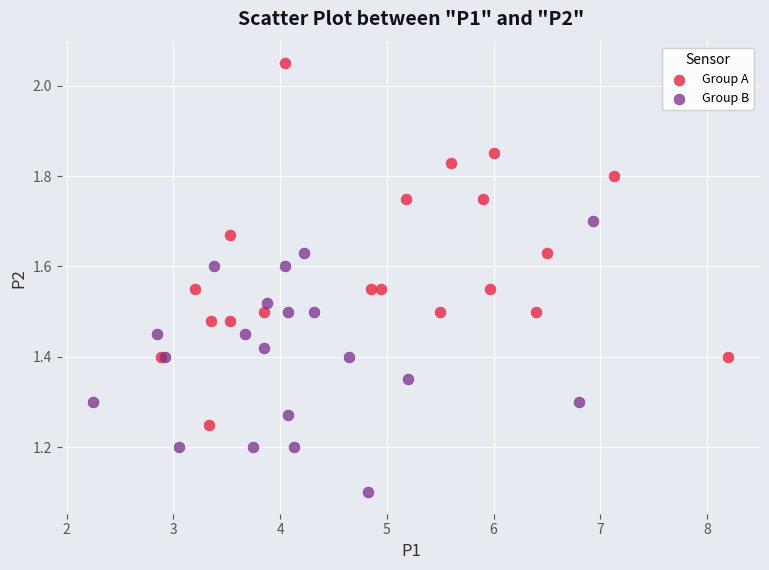

Which series has the largest Y range (max minus min)?

Group A